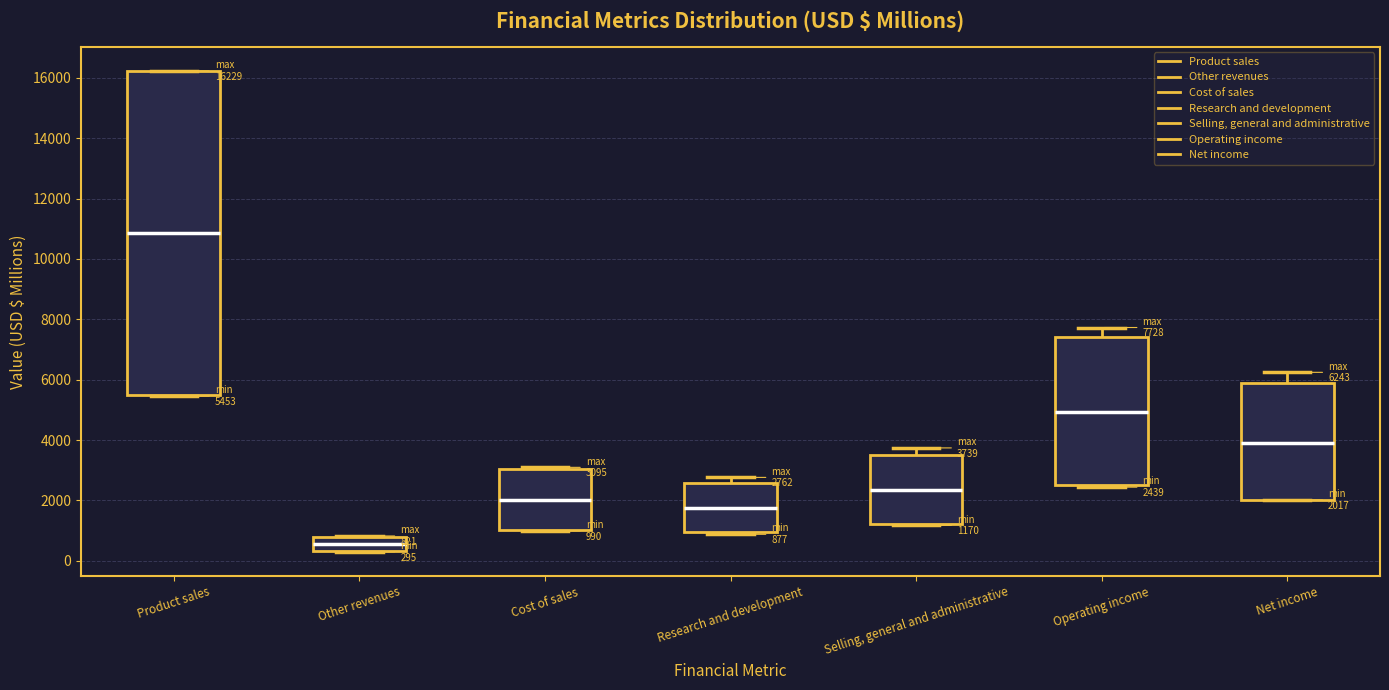

Comparing the boxes themselves (not the whiskers), which one is the tallest?

Product sales